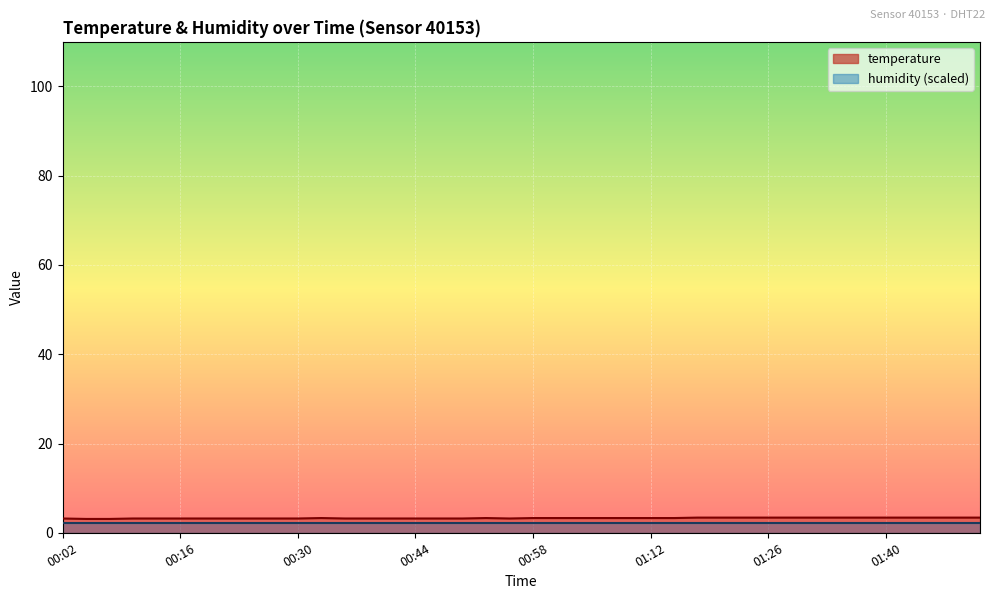

Rank the categories by value from lowest to highest.

00:05, 00:08, 00:02, 00:11, 00:13, 00:16, 00:19, 00:22, 00:25, 00:27, 00:30, 00:36, 00:39, 00:41, 00:44, 00:47, 00:50, 00:55, 00:33, 00:53, 00:58, 01:01, 01:04, 01:07, 01:09, 01:12, 01:15, 01:18, 01:20, 01:23, 01:26, 01:29, 01:32, 01:34, 01:37, 01:40, 01:43, 01:46, 01:49, 01:52